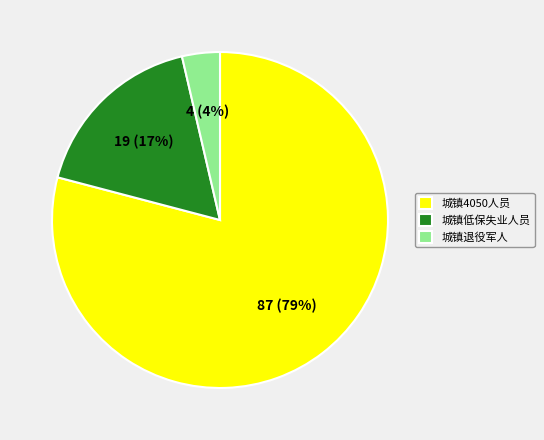

What is the smallest slice in the pie chart?

城镇退役军人